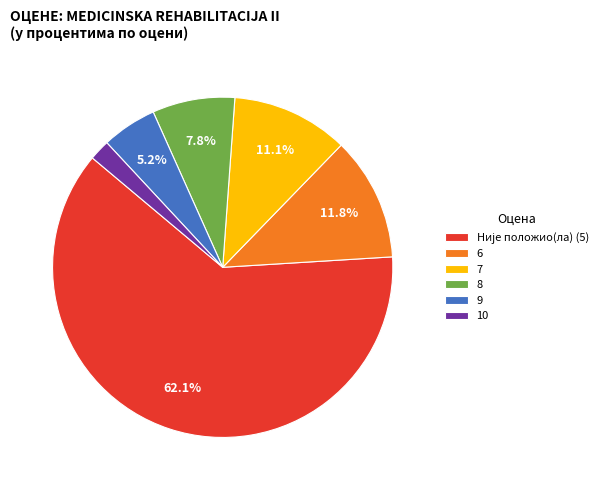

Which has a higher value, 6 or 7?

6